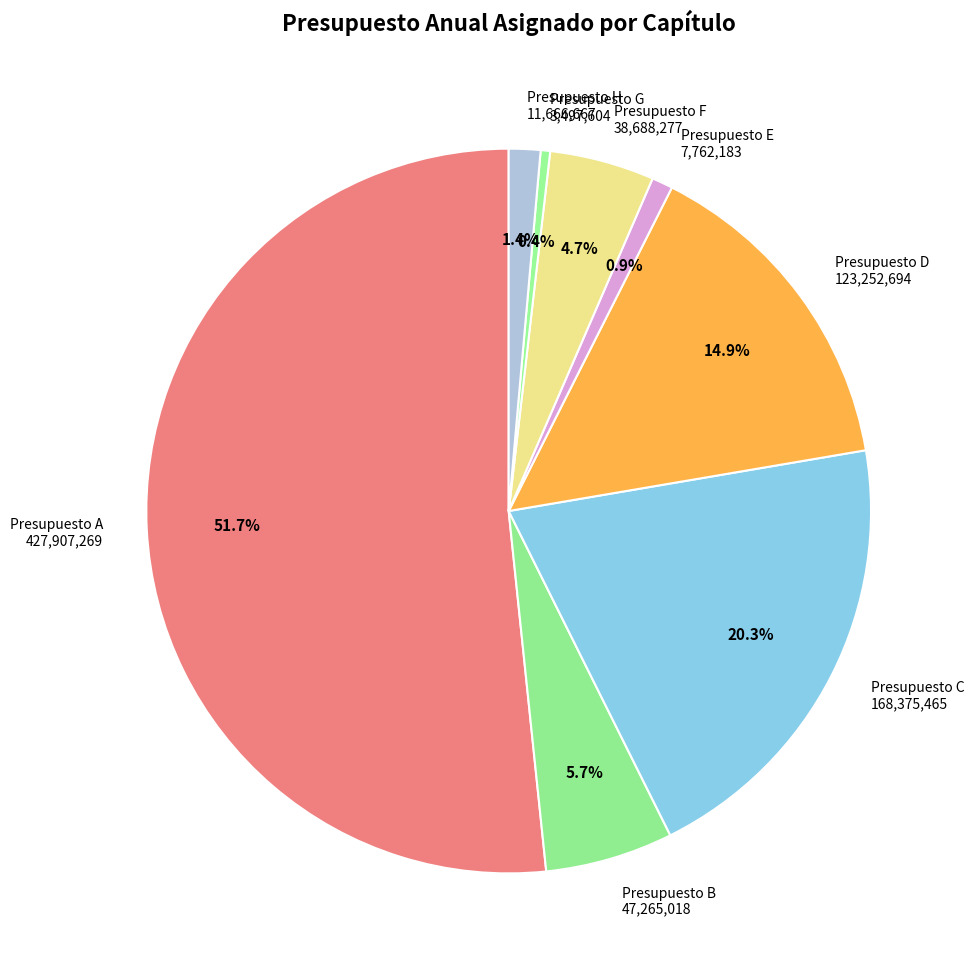

Does any single category account for the majority?

Yes